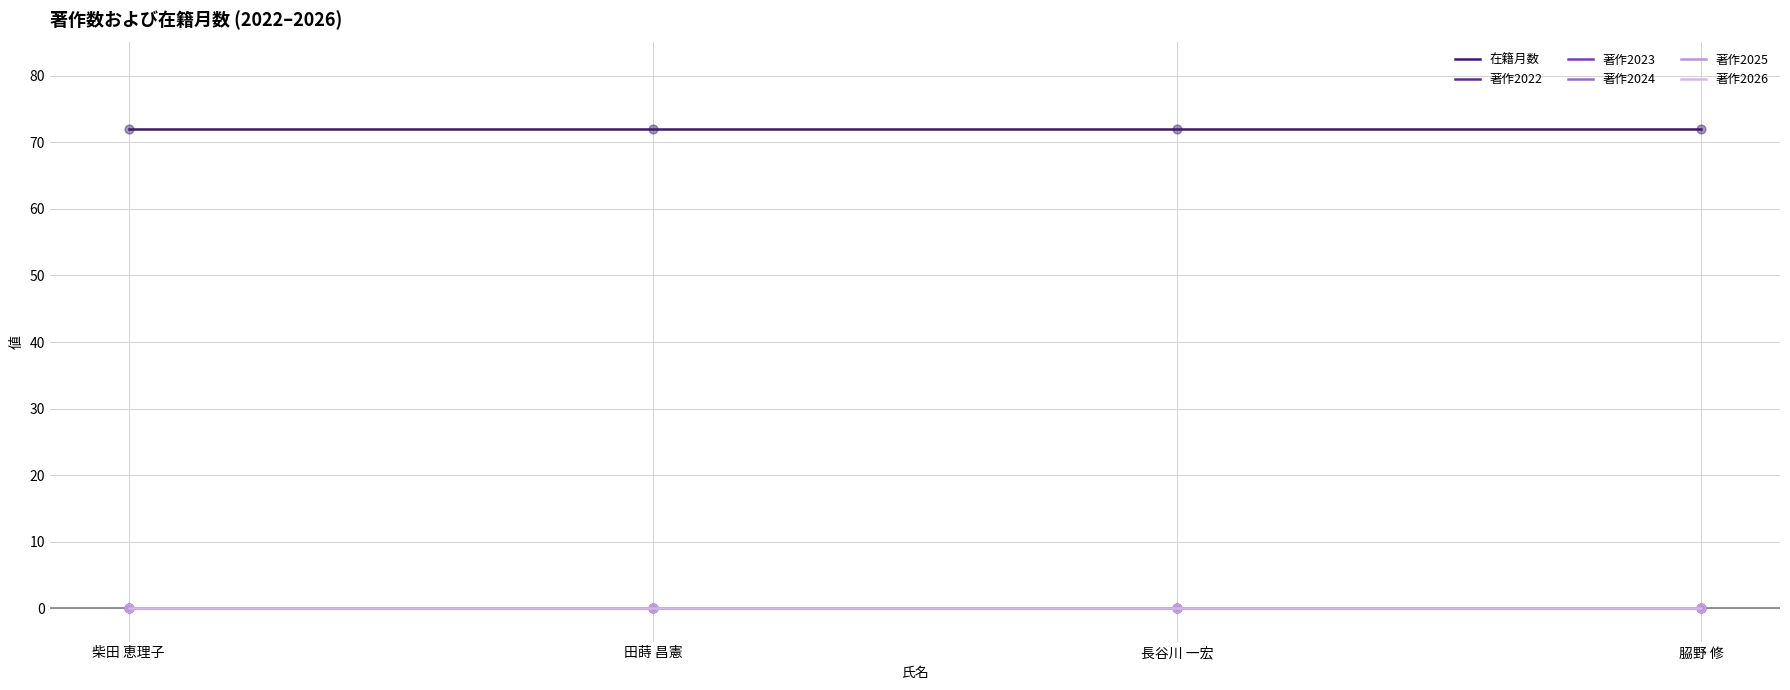

Which series has the largest total across all categories?

在籍月数